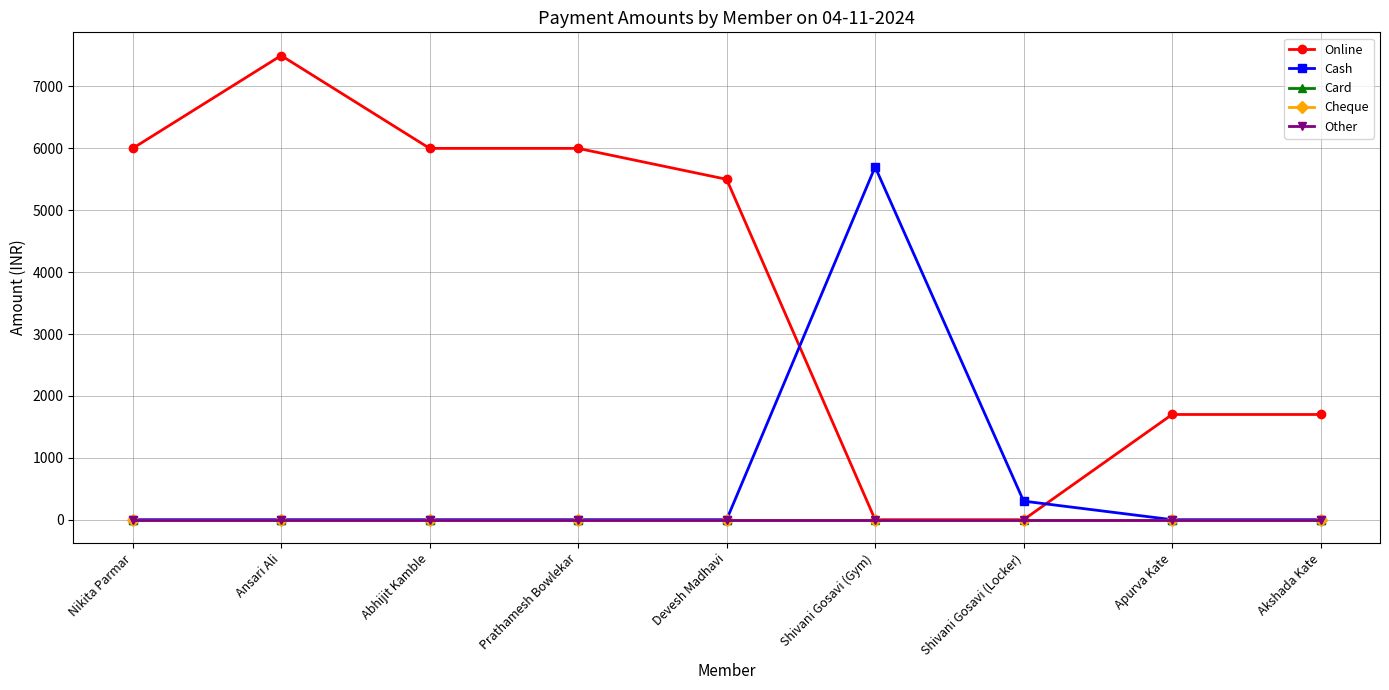

Is this an area chart (filled region under the line)?

No